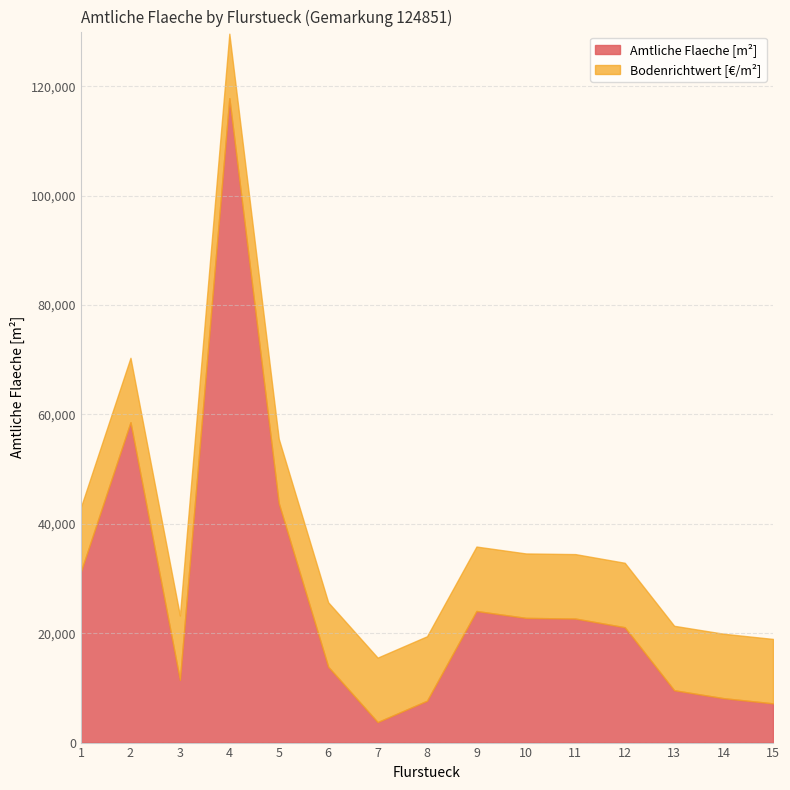

Does the chart have visible grid lines?

Yes